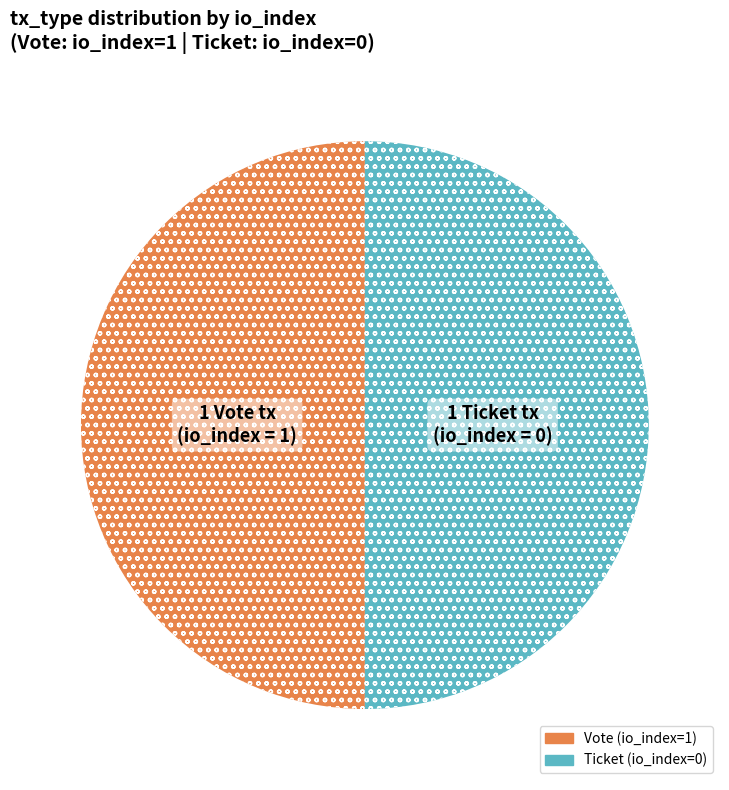

The Vote (io_index=1) slice represents 85% of the pie. True or false?

False